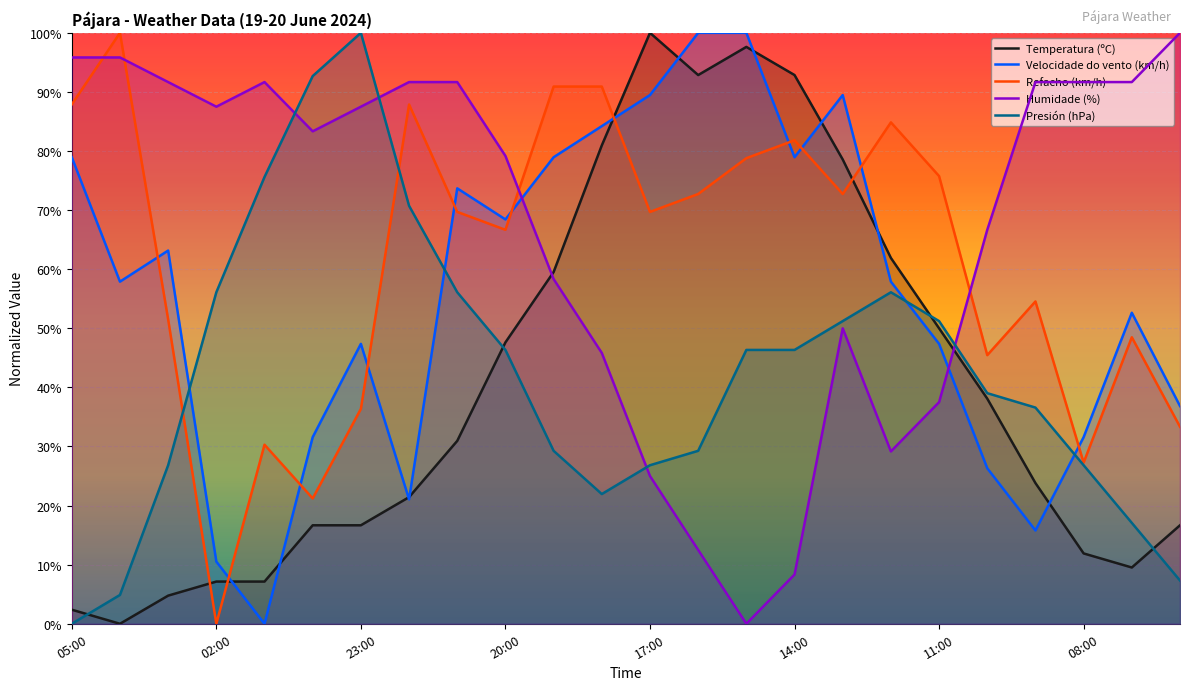

The value of Refacho (km/h) at 16:00 is 72.7. True or false?

True